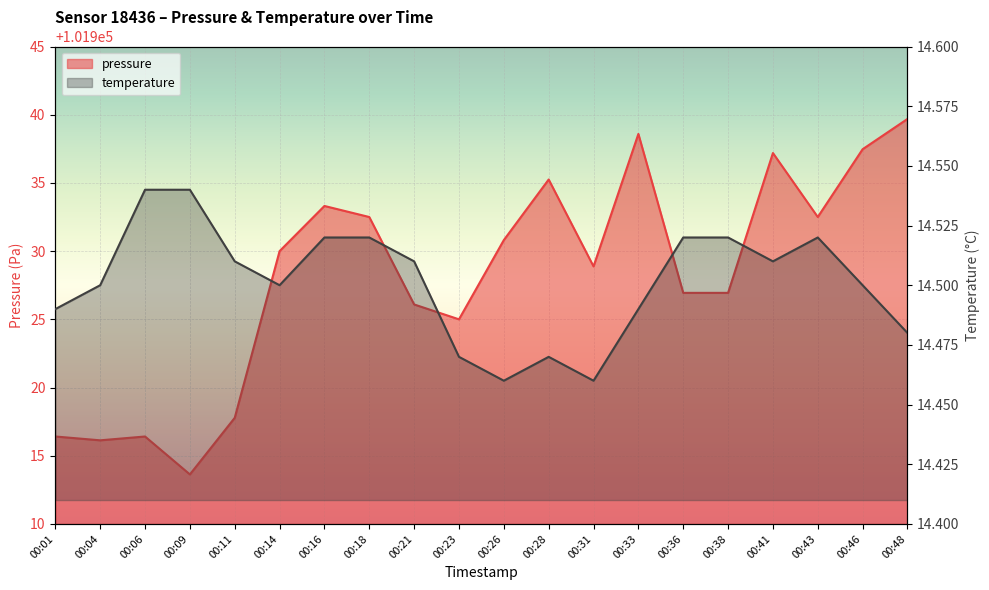

True or false: pressure has more than 2 interior local peaks.

True